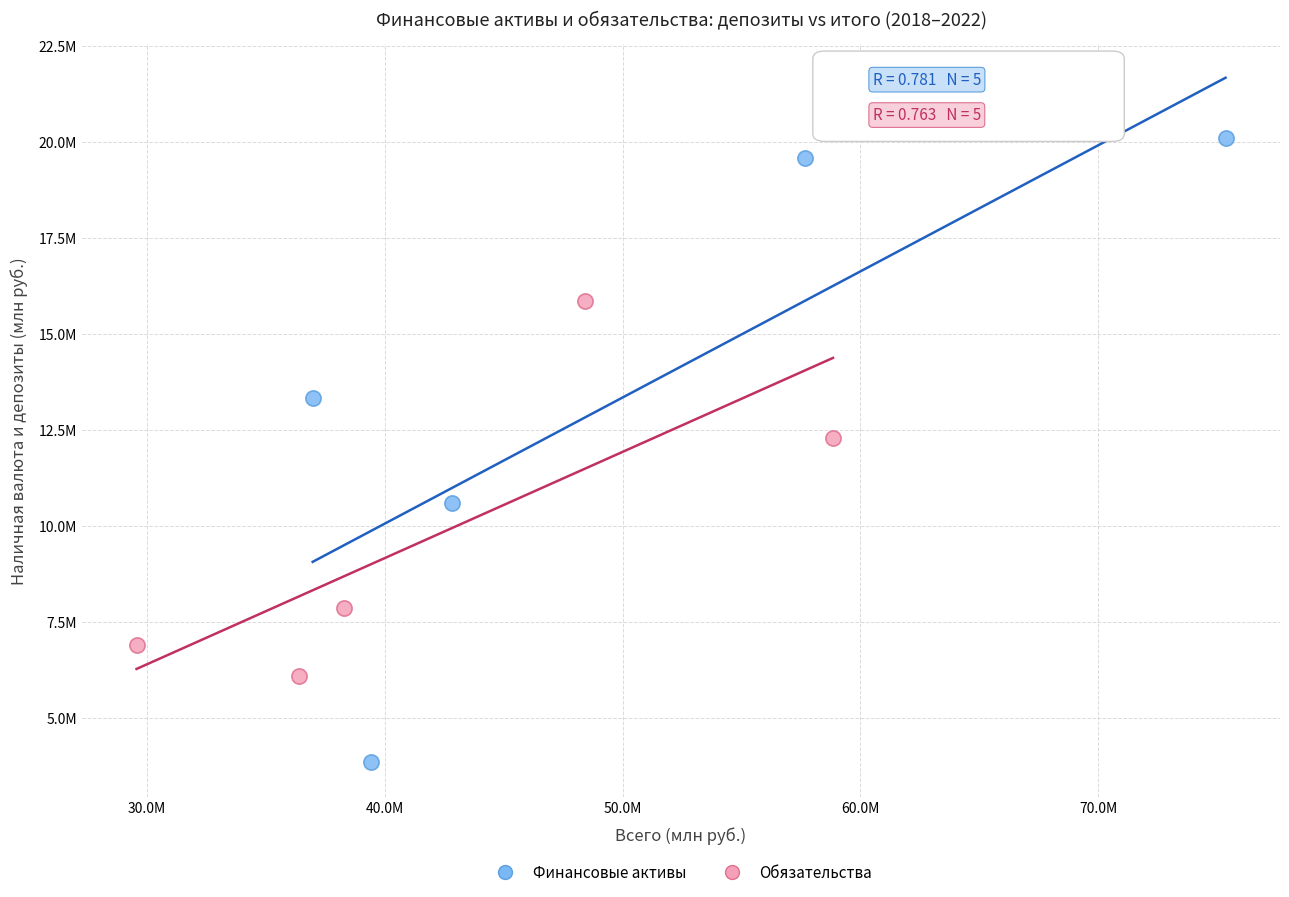

Which series has the widest spread of Y values?

Финансовые активы